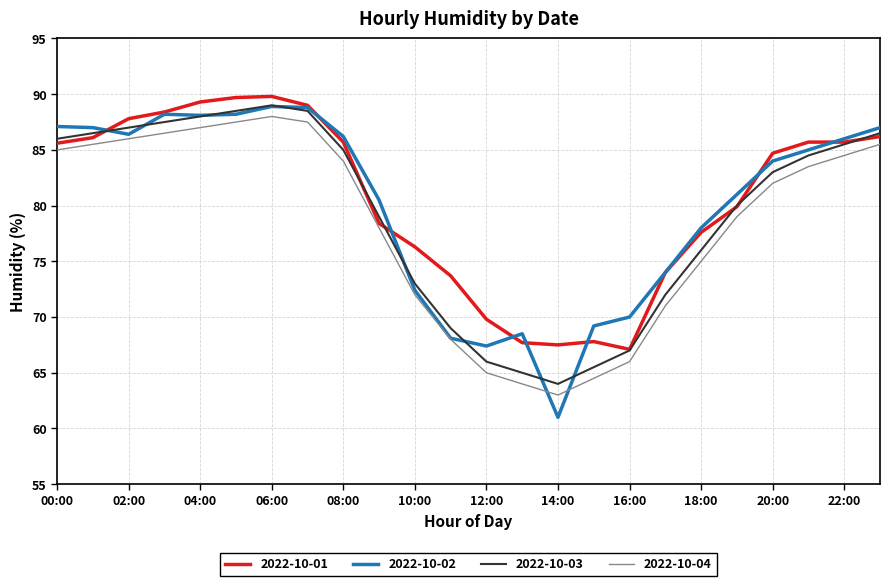

In 2022-10-03, how many points are lower than both neighbors (excluding endpoints)?

1